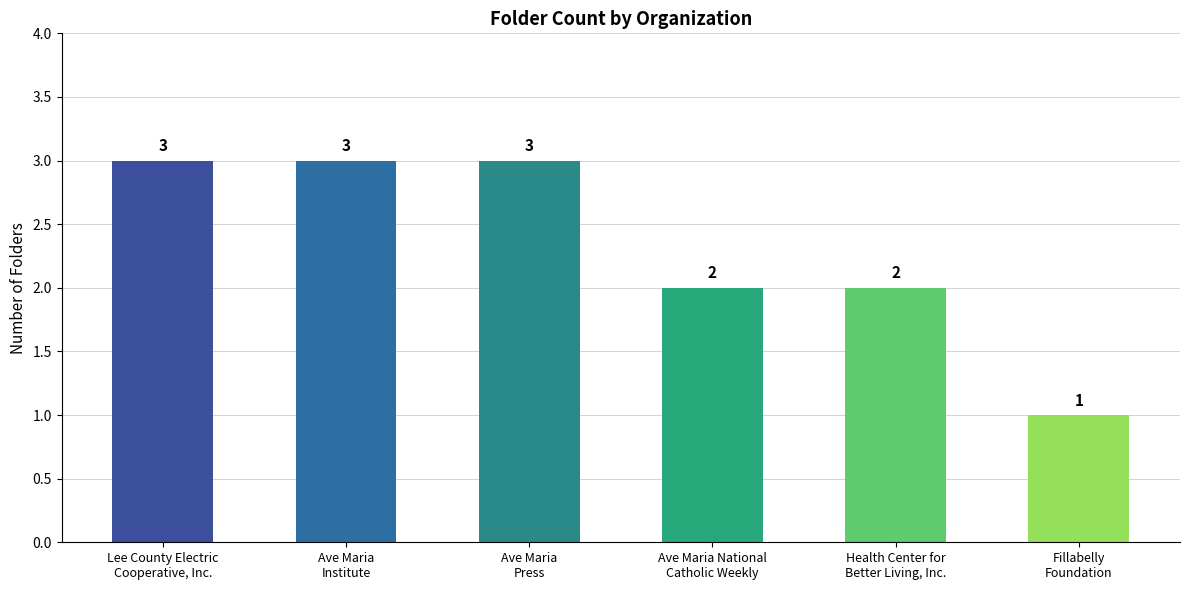

Does the chart contain any negative values?

No